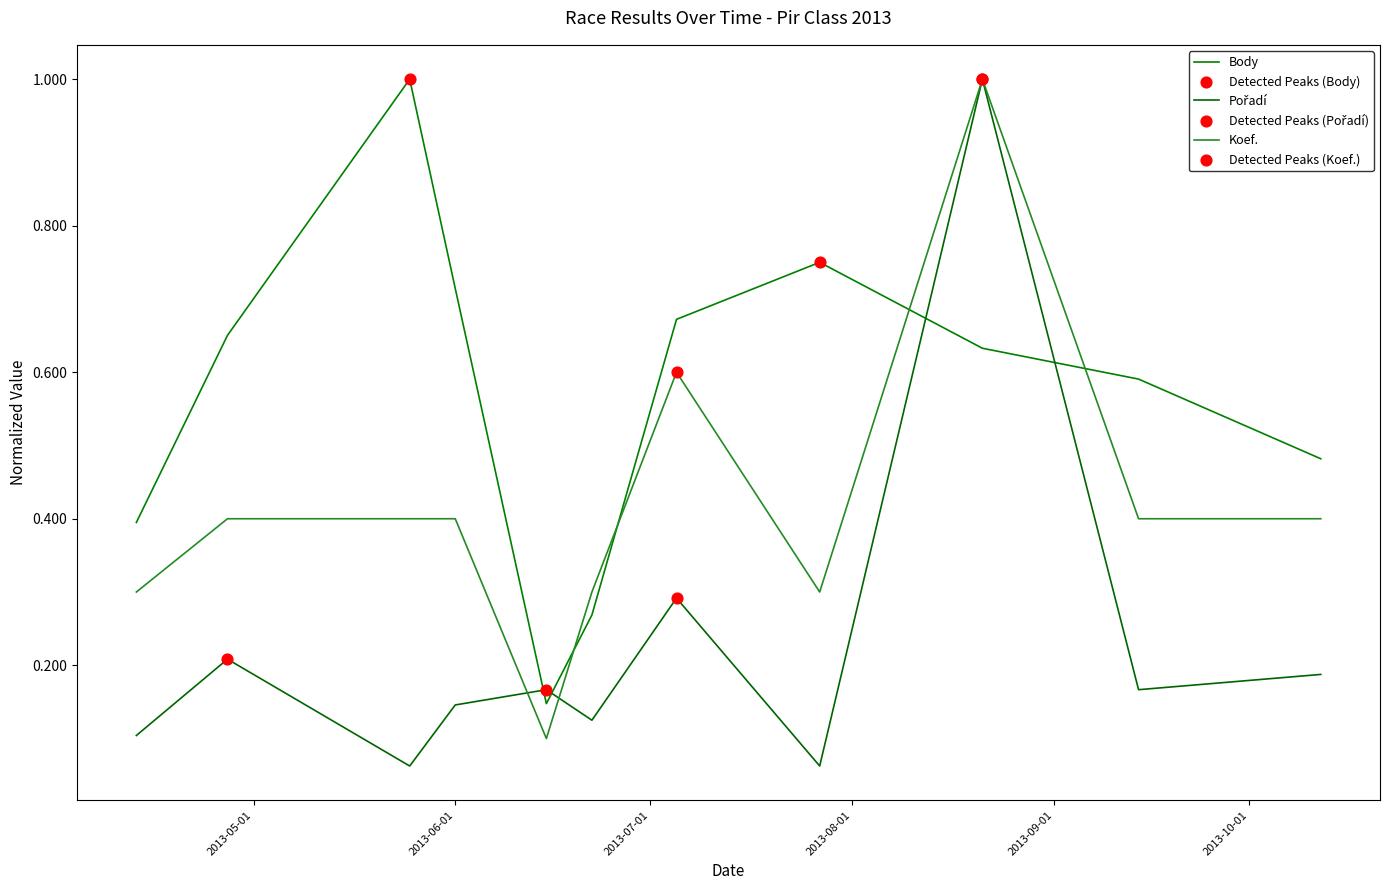

Which series has the largest total across all categories?

Body